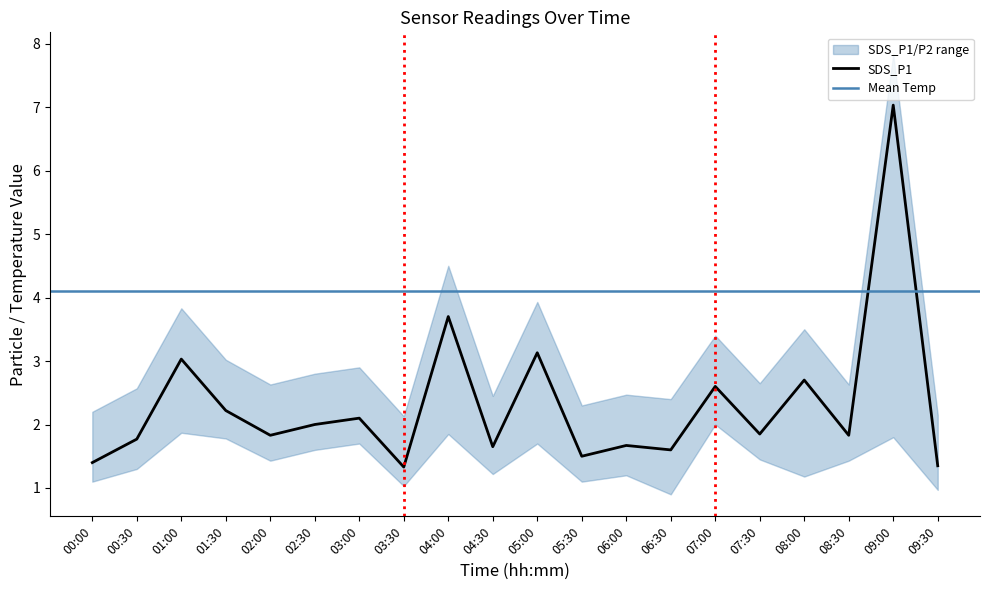

True or false: Temp and SDS_P1 intersect in this chart.

True